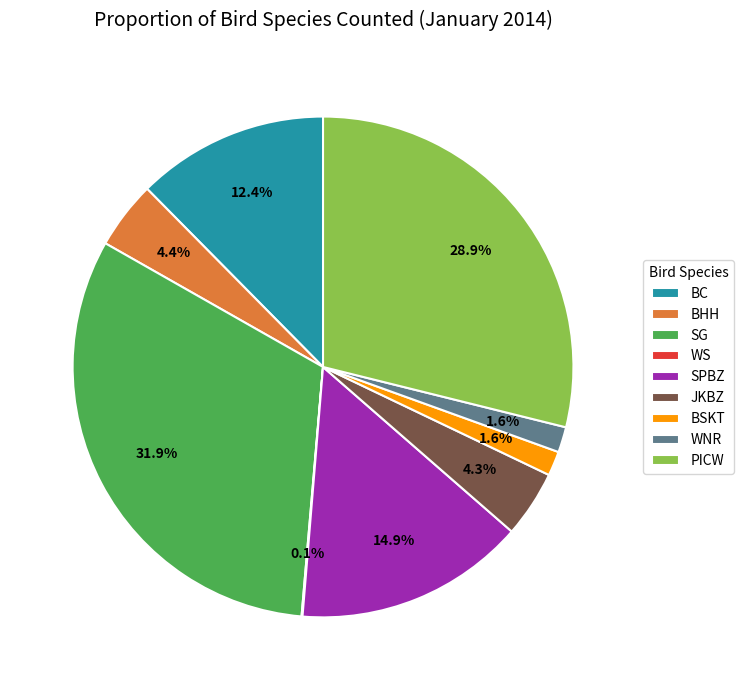

What percentage is the JKBZ slice, to the nearest percent?

4%